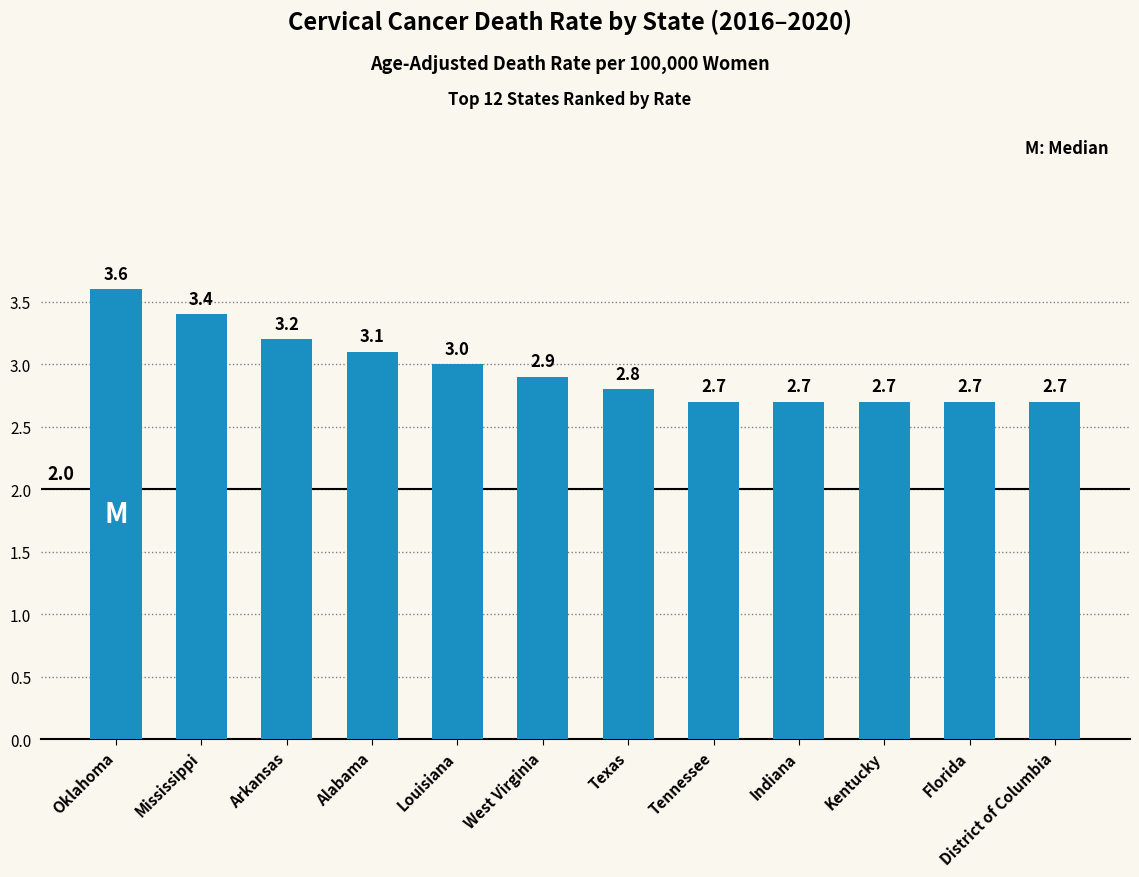

Approximately how many times larger is the value at District of Columbia compared to Arkansas?

0.8